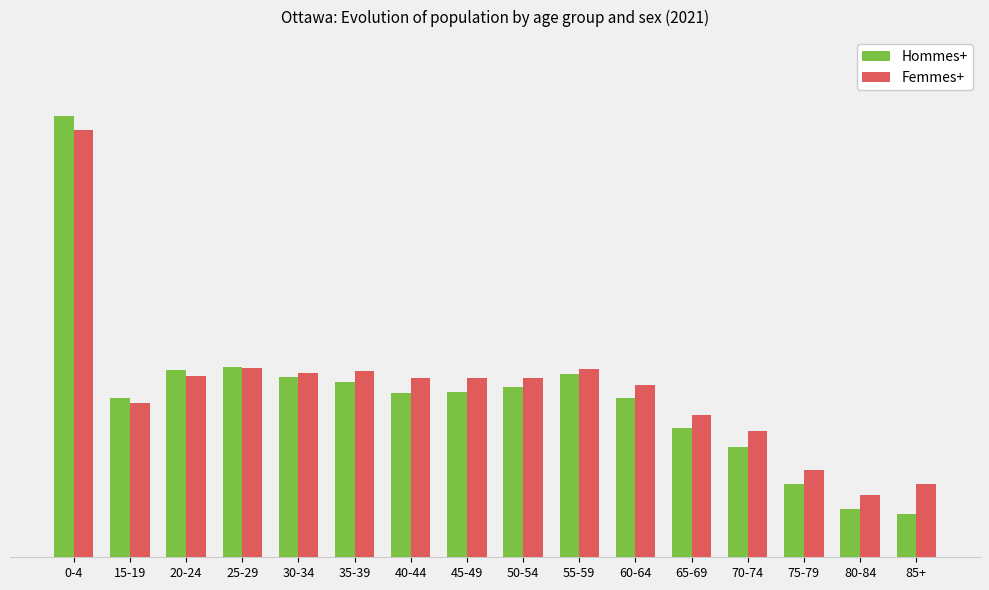

What is the difference between the highest and lowest values at 40-44?

2850